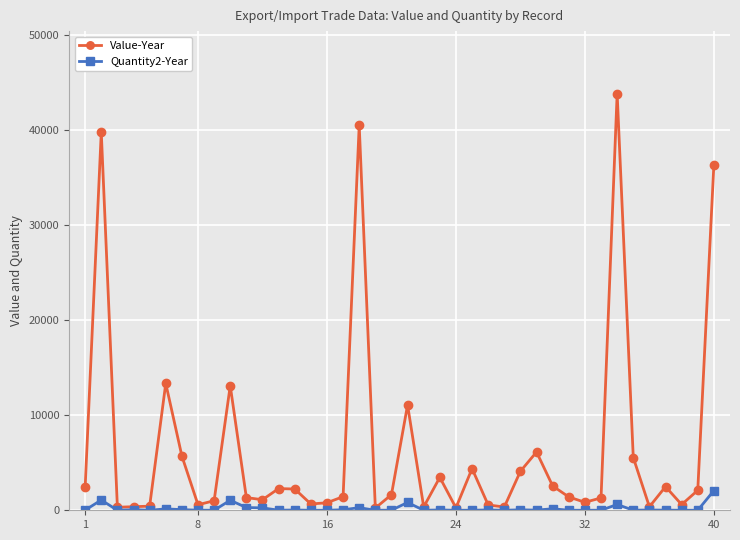

Which series has the largest total across all categories?

Value-Year